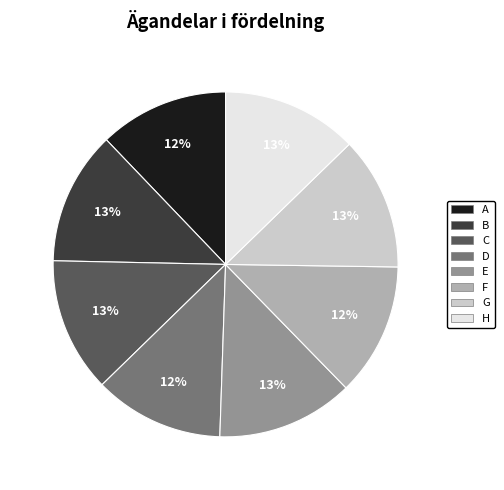

How many slices are in this pie chart?

8